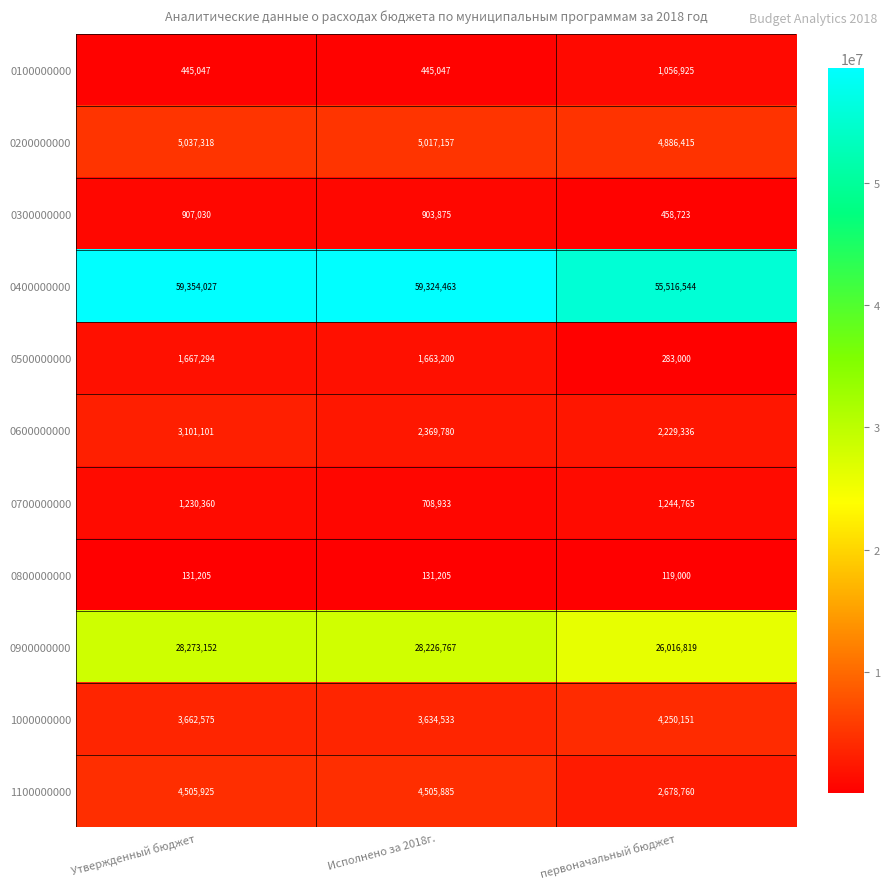

How many series are shown in this chart?

11